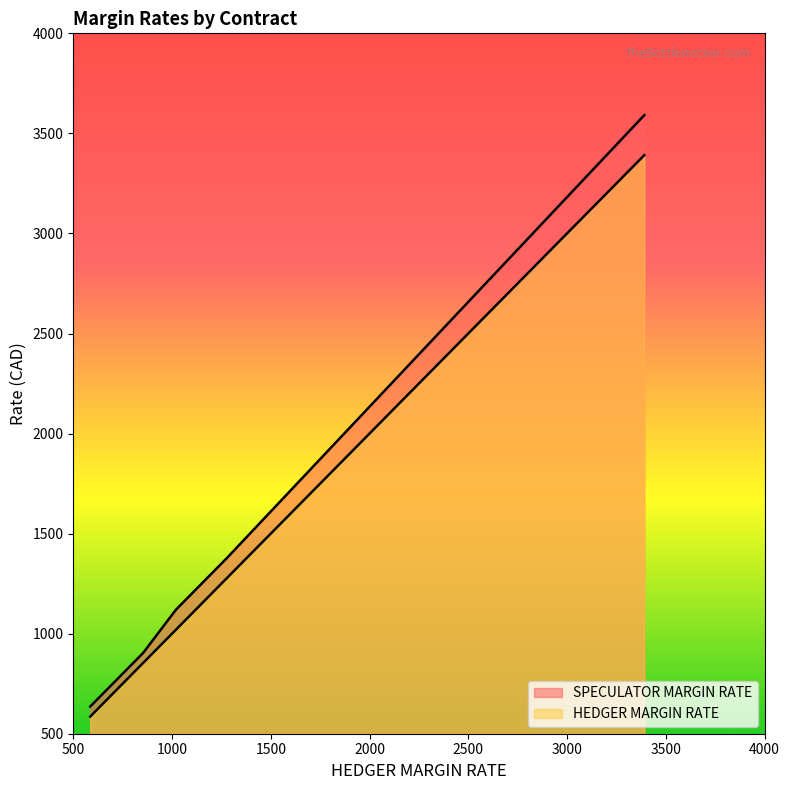

Does the chart have visible grid lines?

No